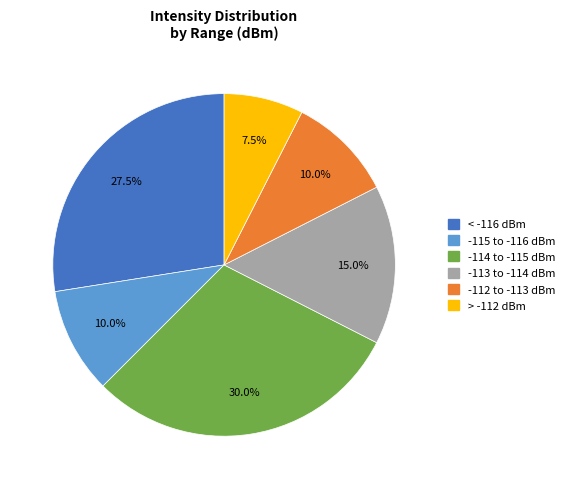

How many segments does this pie chart have?

6